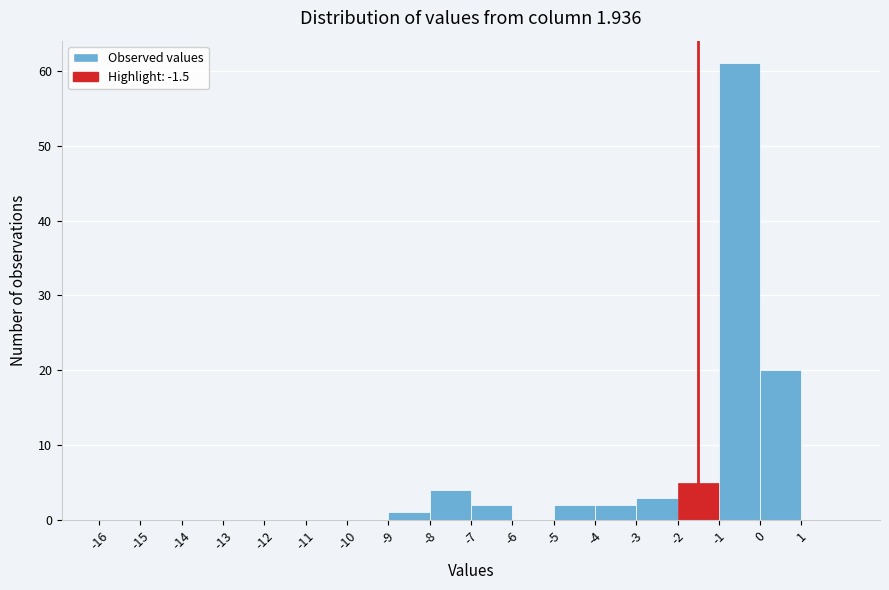

Which range on the x-axis has the tallest bar?

-1 to 0